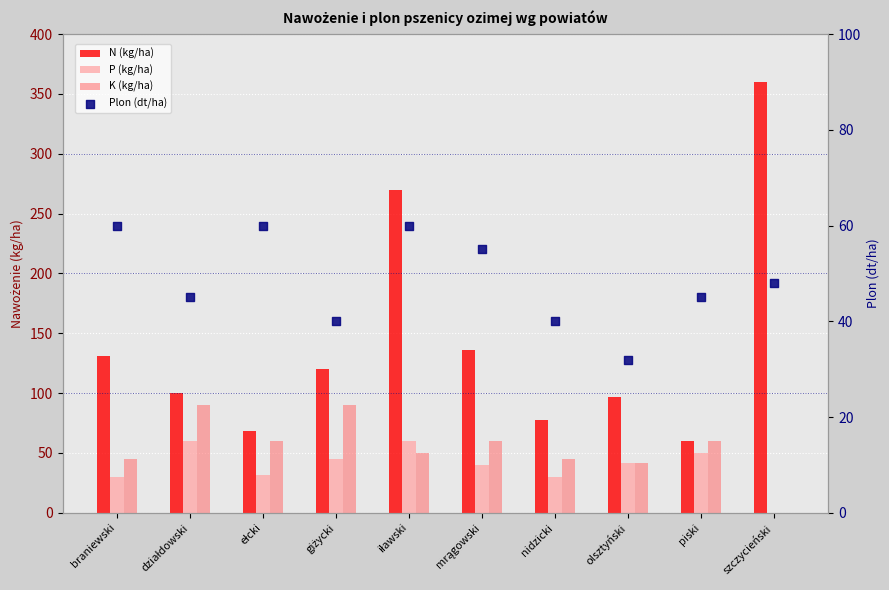

Which series reaches the maximum Y coordinate?

N (kg/ha)